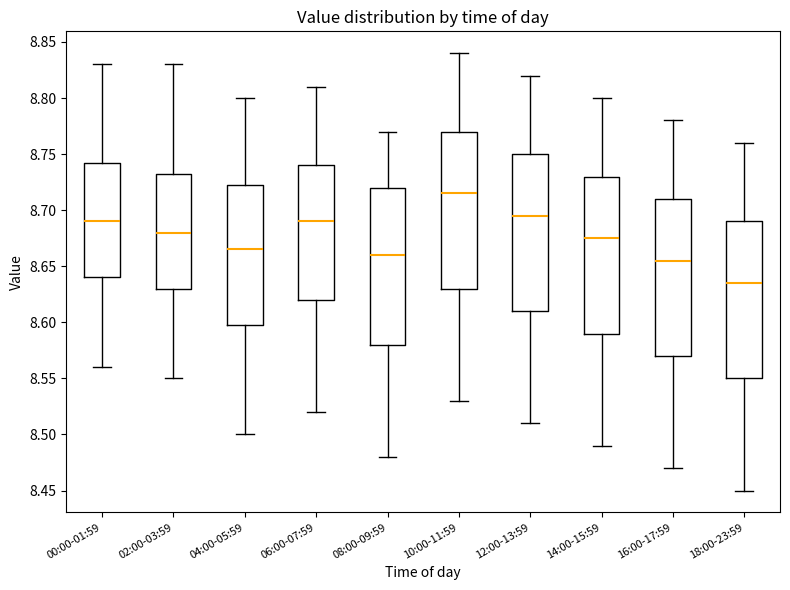

Where is the upper edge of the box for 12:00-13:59 on the y-axis? The values are not printed on the chart, so give them approximately, as read against the axis.

8.750